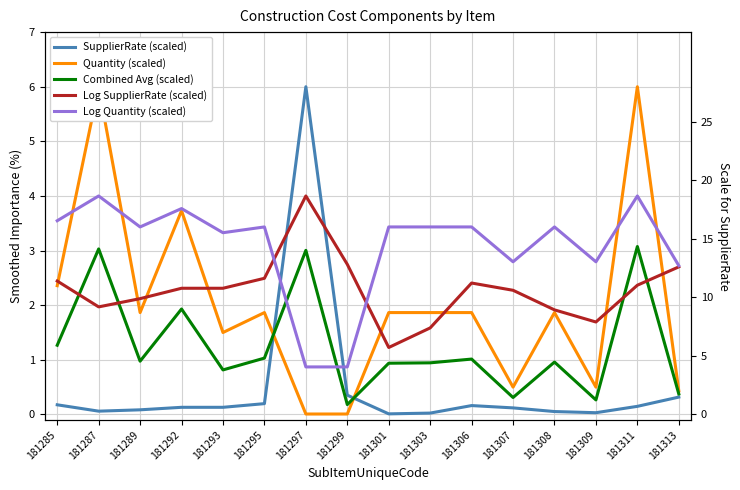

Reading left to right, transcribe all the data shown in this chart.

SupplierRate (scaled): 181285=0.2	181287=0.1	181289=0.1	181292=0.1	181293=0.1	181295=0.2	181297=6.0	181299=0.4	181301=0.0	181303=0.0	181306=0.2	181307=0.1	181308=0.1	181309=0.0	181311=0.1	181313=0.3
Quantity (scaled): 181285=2.4	181287=6.0	181289=1.9	181292=3.7	181293=1.5	181295=1.9	181297=0.0	181299=0.0	181301=1.9	181303=1.9	181306=1.9	181307=0.5	181308=1.9	181309=0.5	181311=6.0	181313=0.4
Combined Avg (scaled): 181285=1.3	181287=3.0	181289=1.0	181292=1.9	181293=0.8	181295=1.0	181297=3.0	181299=0.2	181301=0.9	181303=0.9	181306=1.0	181307=0.3	181308=1.0	181309=0.3	181311=3.1	181313=0.4
Log SupplierRate (scaled): 181285=2.4	181287=2.0	181289=2.1	181292=2.3	181293=2.3	181295=2.5	181297=4.0	181299=2.7	181301=1.2	181303=1.6	181306=2.4	181307=2.3	181308=1.9	181309=1.7	181311=2.4	181313=2.7
Log Quantity (scaled): 181285=3.5	181287=4.0	181289=3.4	181292=3.8	181293=3.3	181295=3.4	181297=0.9	181299=0.9	181301=3.4	181303=3.4	181306=3.4	181307=2.8	181308=3.4	181309=2.8	181311=4.0	181313=2.7